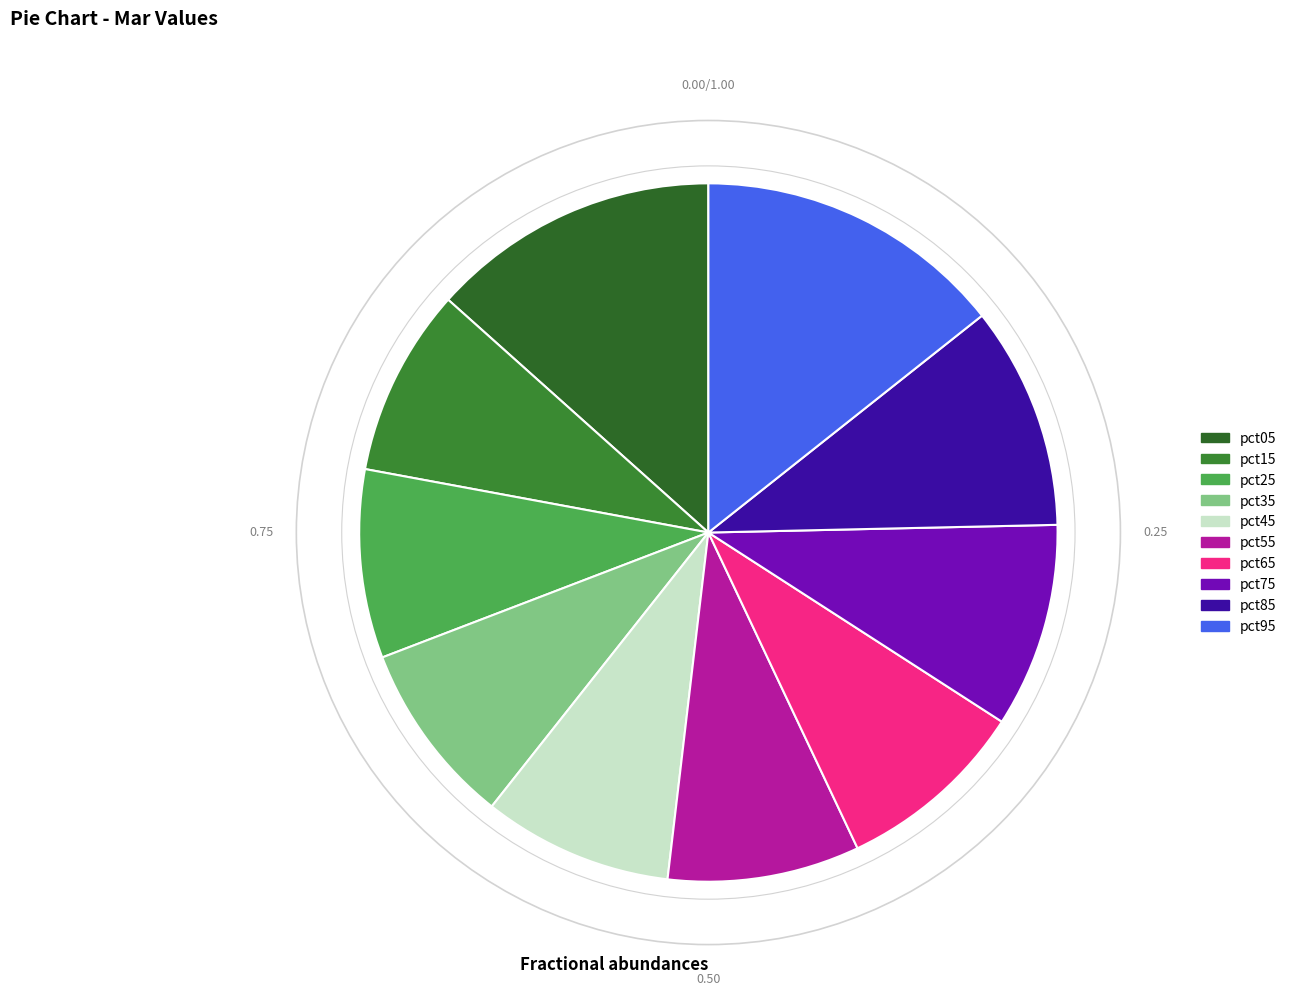

What is the largest slice in the pie chart?

pct95